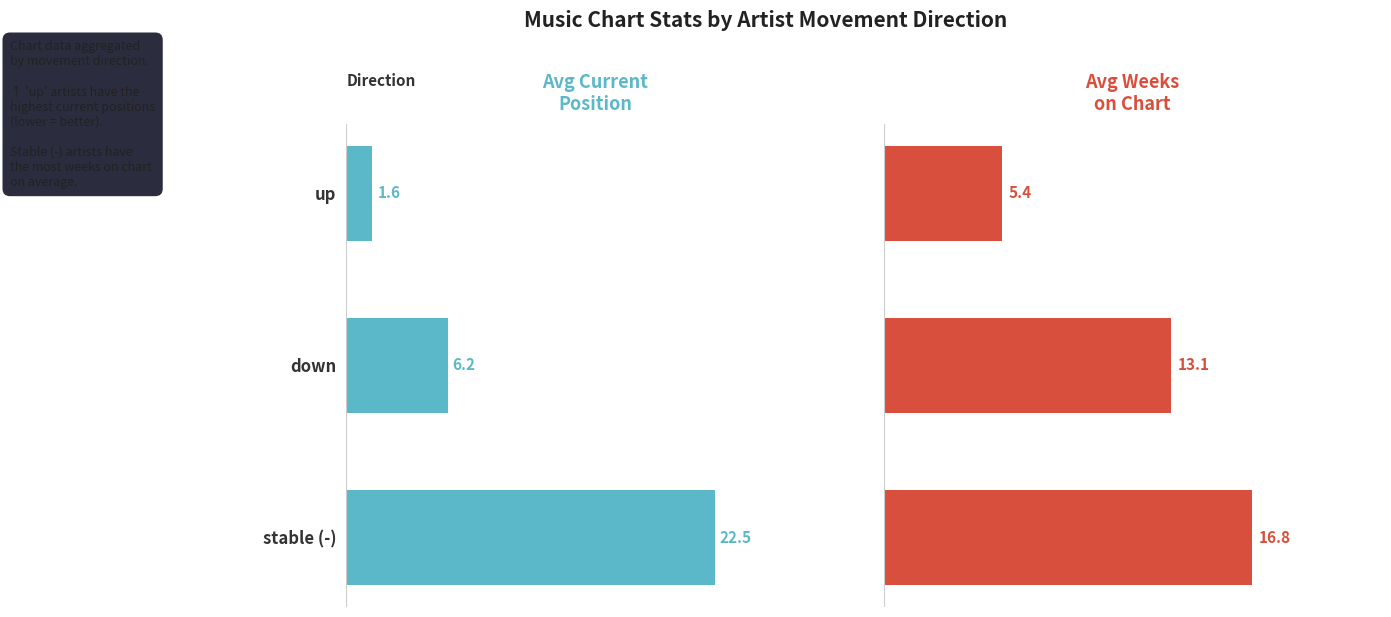

True or false: Avg Current Position has a value of 0.3 at up.

False